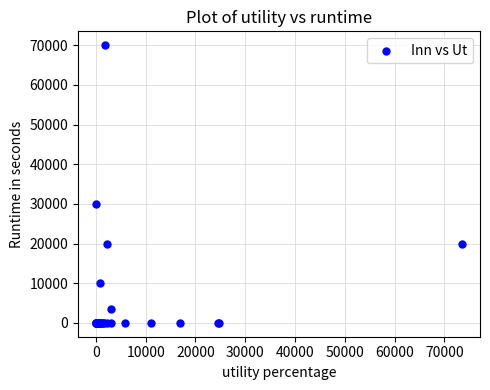

What Y value in the scatter plot is closest to 35002?

30000.0